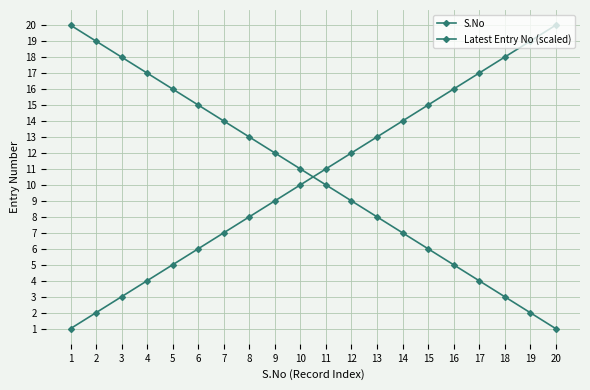

Reading right to left, what are all the values shown in this chart?

S.No: 20	19	18	17	16	15	14	13	12	11	10	9	8	7	6	5	4	3	2	1
Latest Entry No (scaled): 1	2	3	4	5	6	7	8	9	10	11	12	13	14	15	16	17	18	19	20